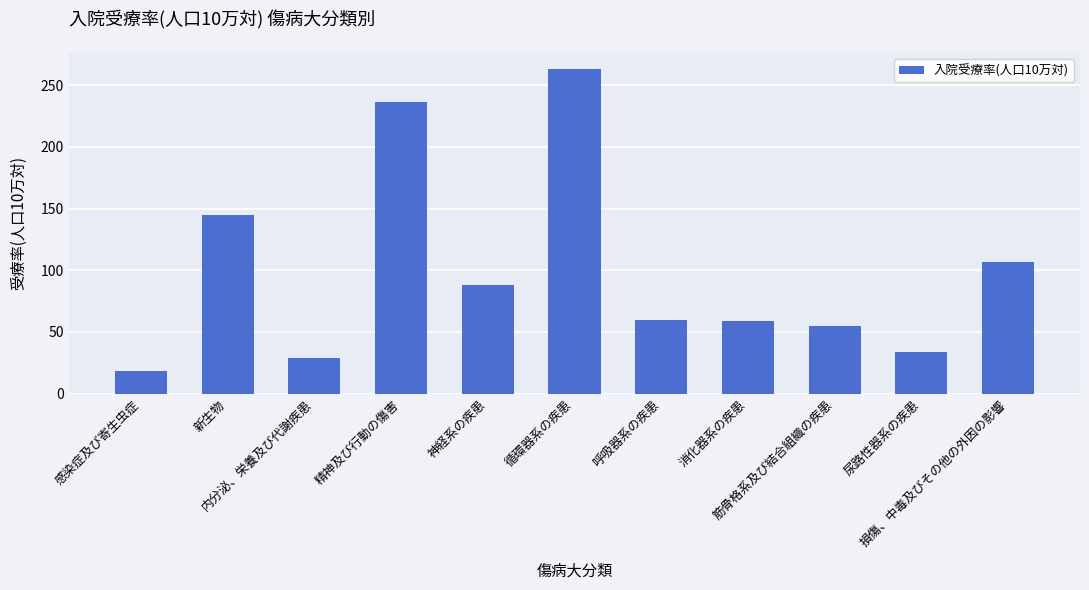

What is the label of the 10th bar from the right?

新生物